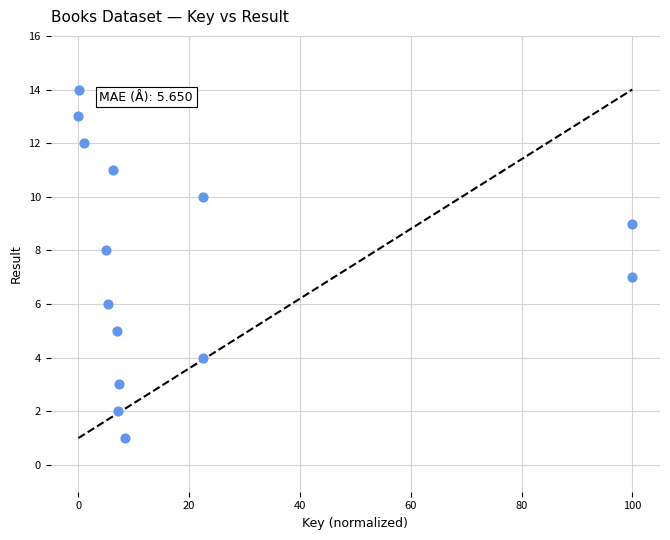

What is the range of Y values (max minus min)?

13